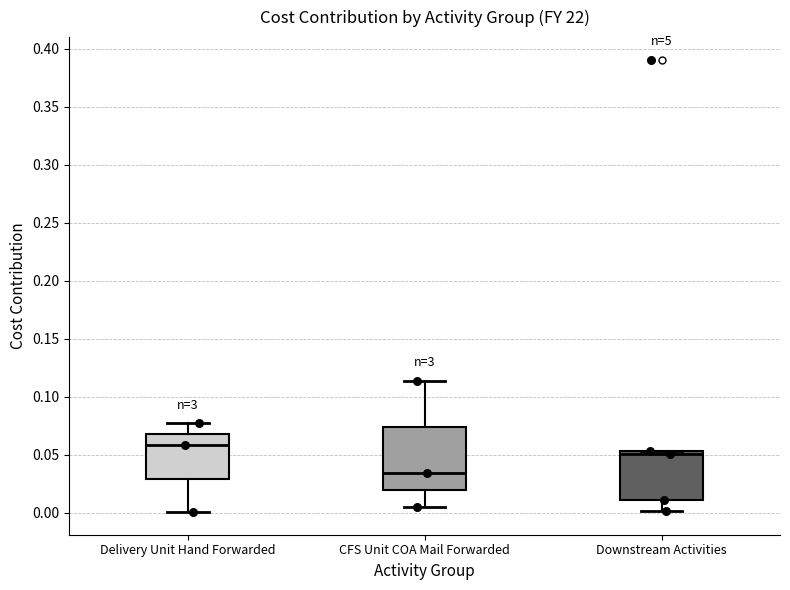

Reading left to right, transcribe this box plot: for each box, give where its median line is, the range the box spans, and where its two whiskers end, as read against the y-axis. The values are not printed on the chart, so give them approximately, as read against the axis.

Delivery Unit Hand Forwarded: median 0.060, box 0.030 to 0.070, whiskers 0.000 to 0.075
CFS Unit COA Mail Forwarded: median 0.035, box 0.020 to 0.075, whiskers 0.005 to 0.115
Downstream Activities: median 0.050, box 0.010 to 0.055, whiskers 0.000 to 0.055